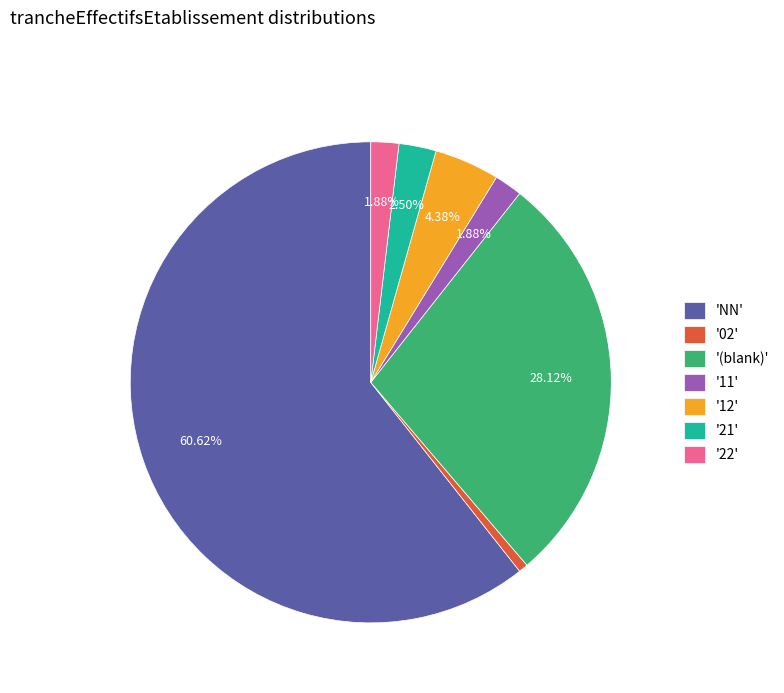

How many segments does this pie chart have?

7